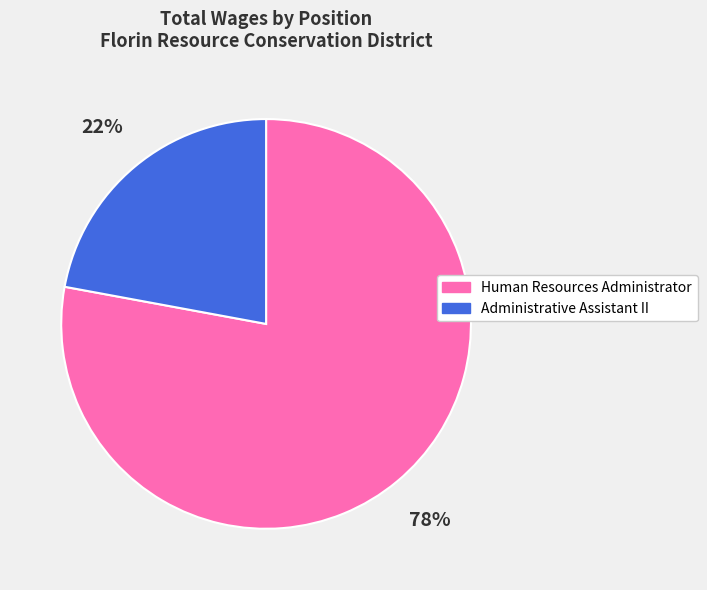

To the nearest percent, what is the average slice percentage?

50%